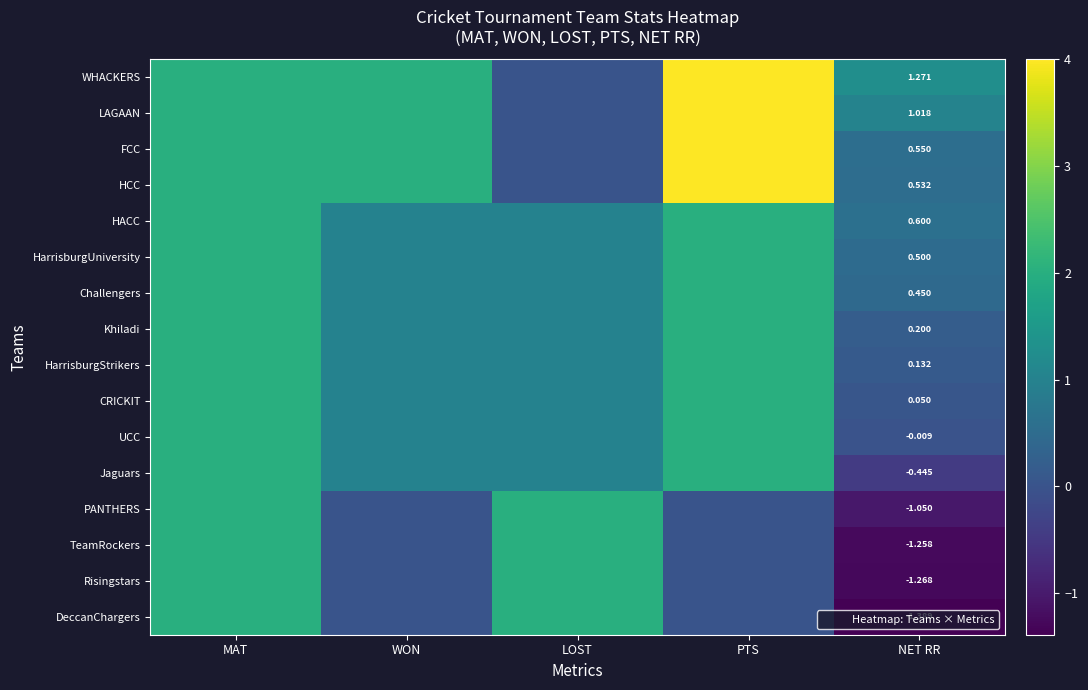

What is the greatest value displayed?

4.0